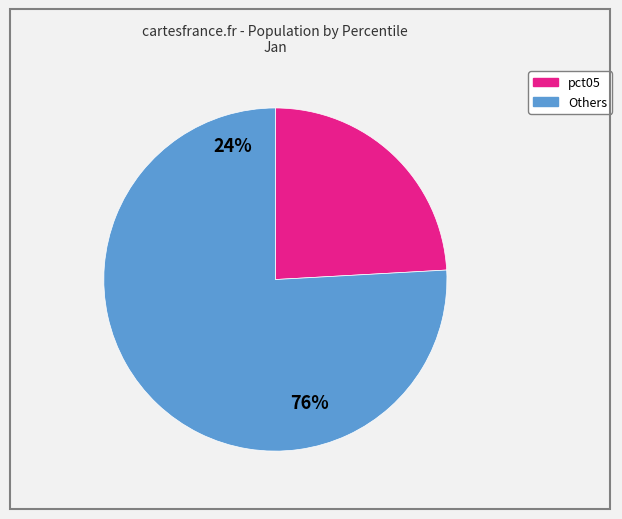

To the nearest percent, what is the difference between the largest and smallest slice percentages?

52%